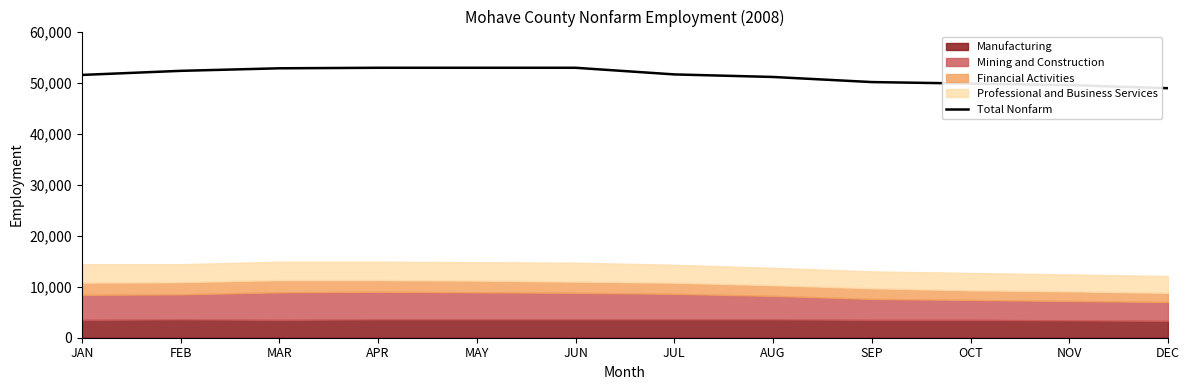

What value does the data have at APR?

52900